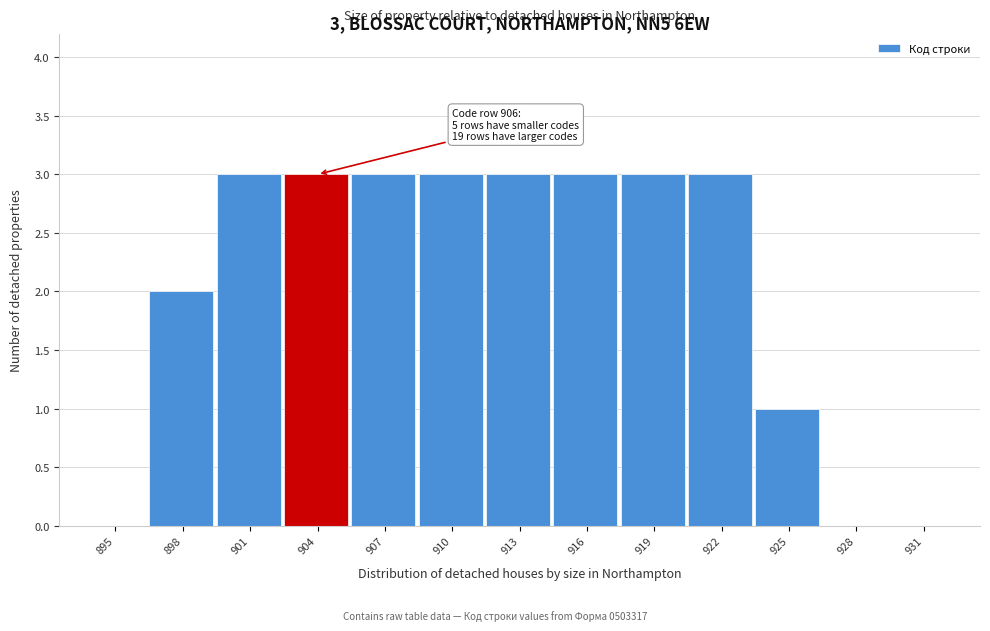

What is the change in value from 901 to 931?

-3